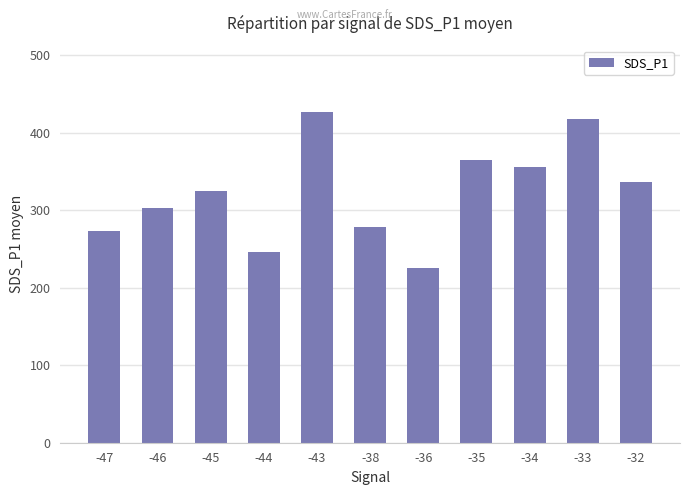

What is the difference between the values at -33 and -32?

80.6